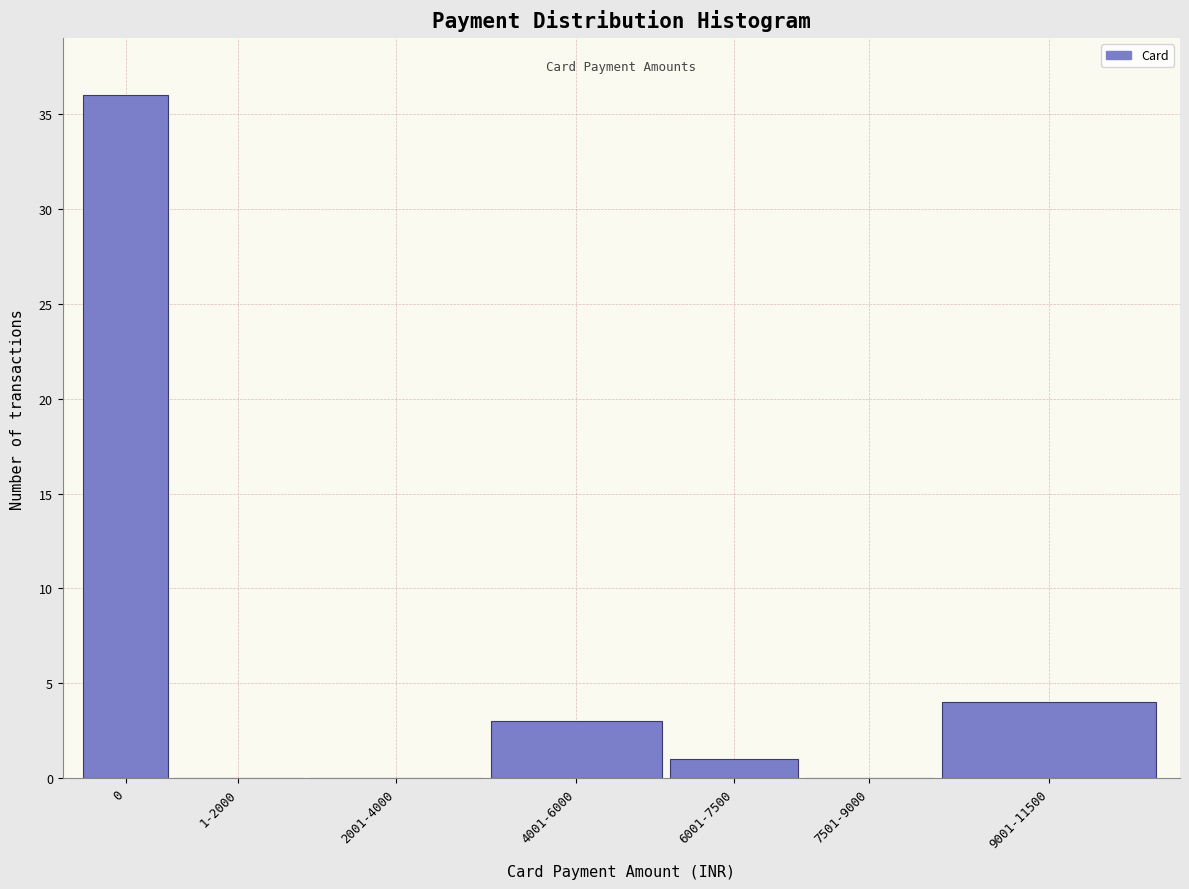

Reading left to right, what are all the values shown in this chart?

0=36	1-2000=0	2001-4000=0	4001-6000=3	6001-7500=1	7501-9000=0	9001-11500=4